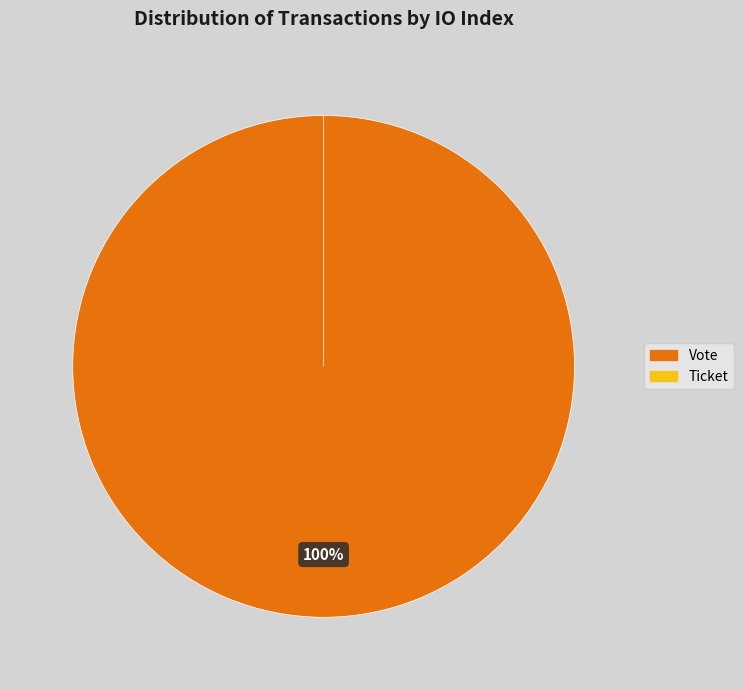

Rank the categories by value from highest to lowest.

Vote, Ticket